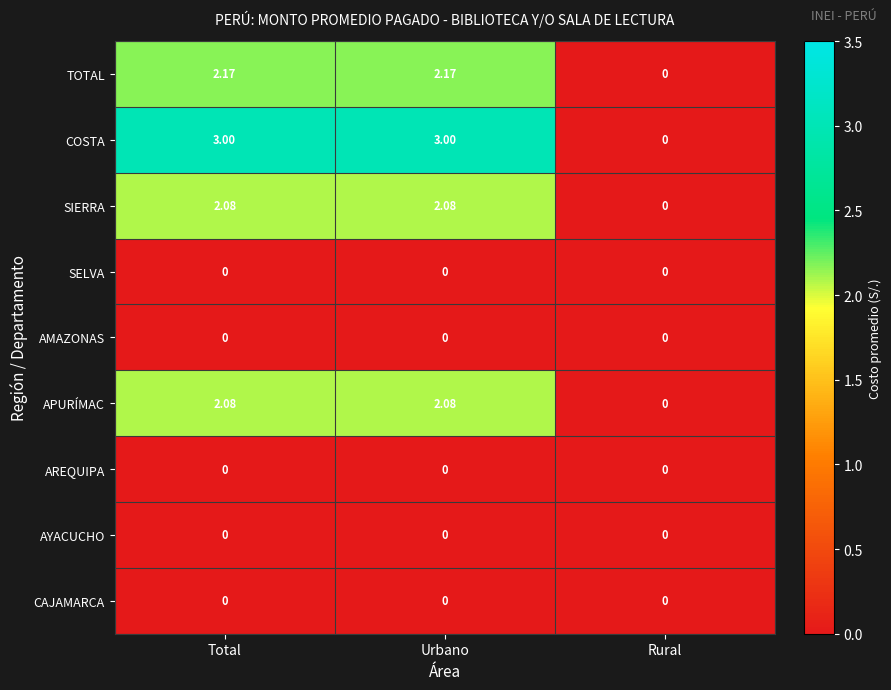

Which series has the widest spread of values?

COSTA